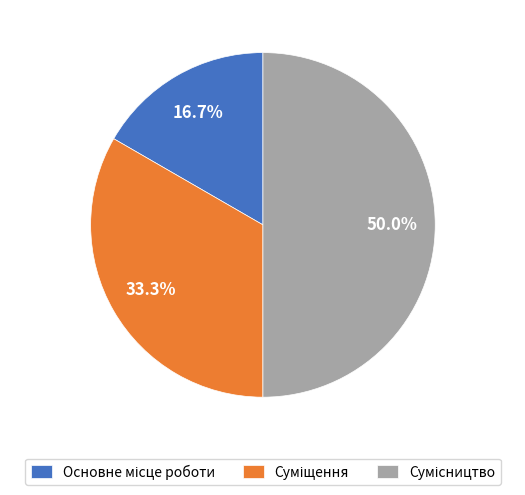

Which category has the smallest portion of the pie?

Основне місце роботи